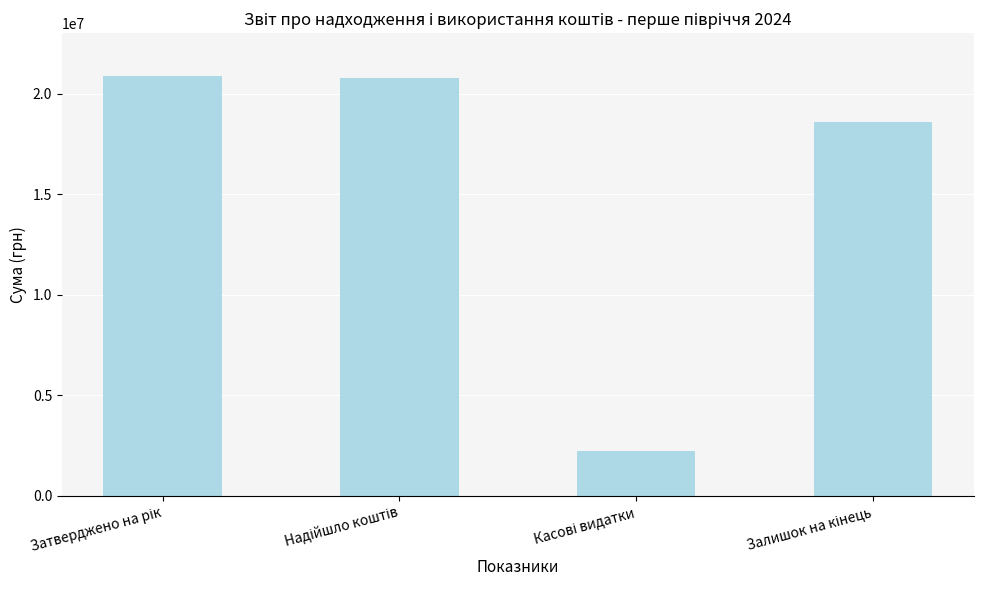

How many bars are there in total?

4